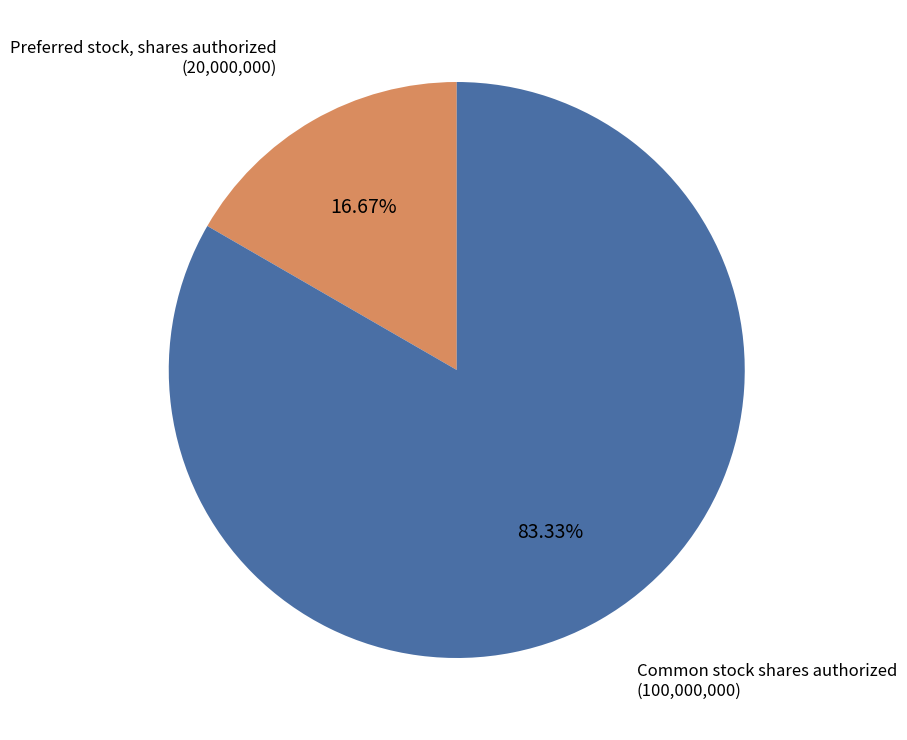

Is there a majority slice in this chart?

Yes